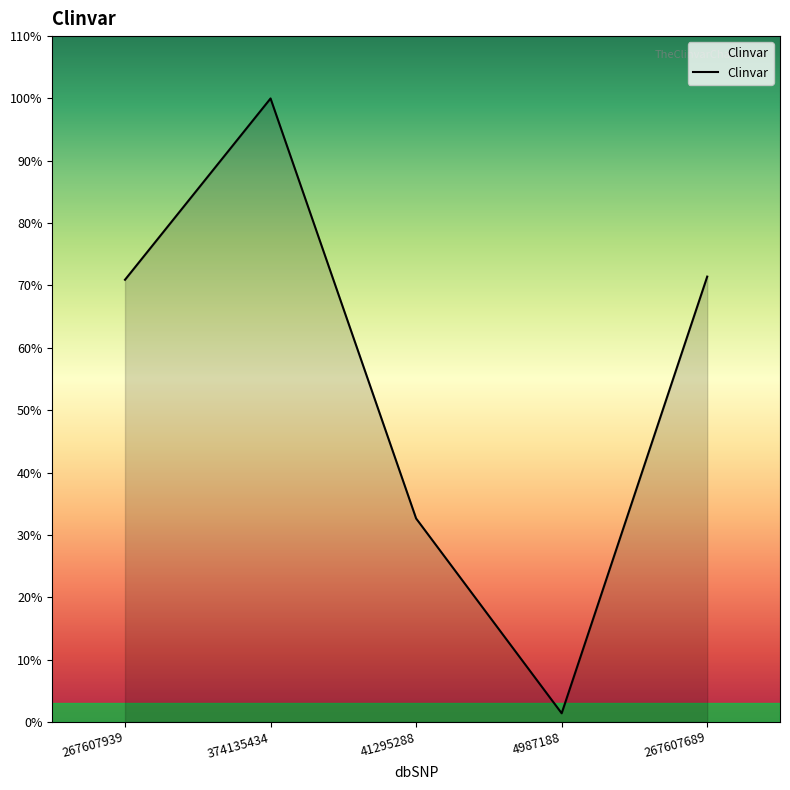

Is it true that the value at 41295288 is 23484?

False